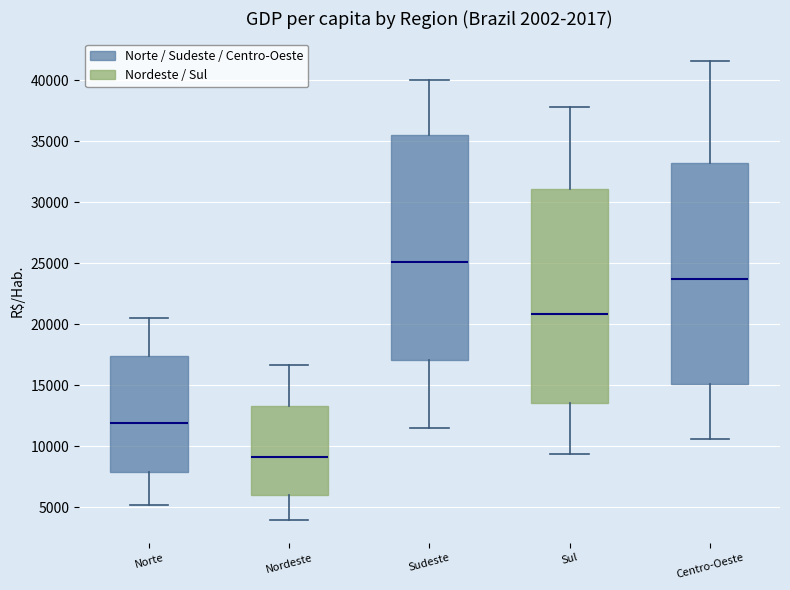

Where is the lower edge of the box for Norte on the y-axis? The values are not printed on the chart, so give them approximately, as read against the axis.

8000